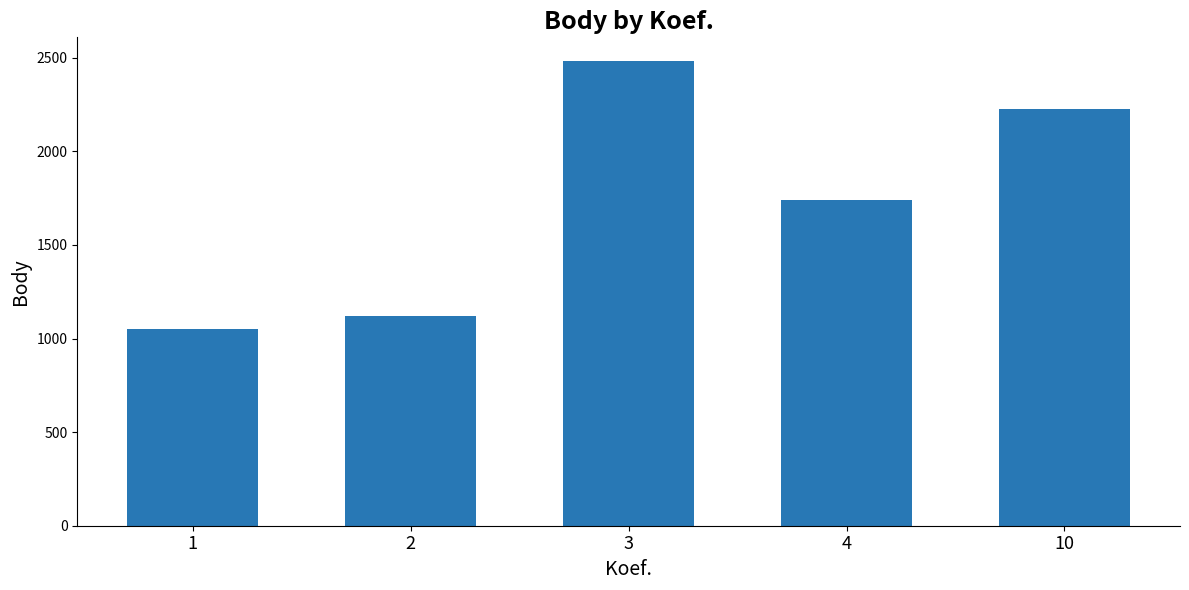

What is the value of the 1st bar from the left?

1050